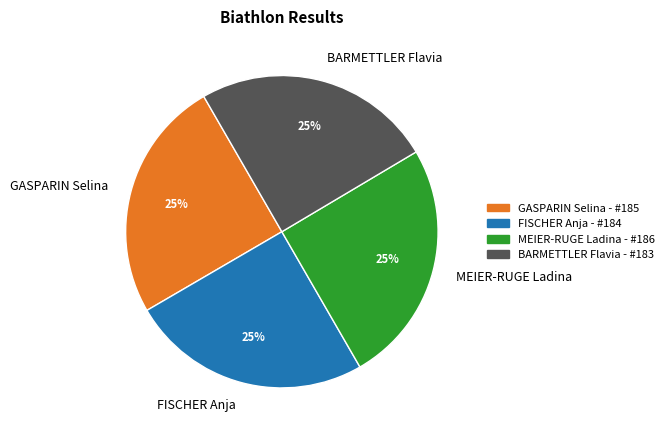

Does FISCHER Anja account for over 50% of the chart?

No